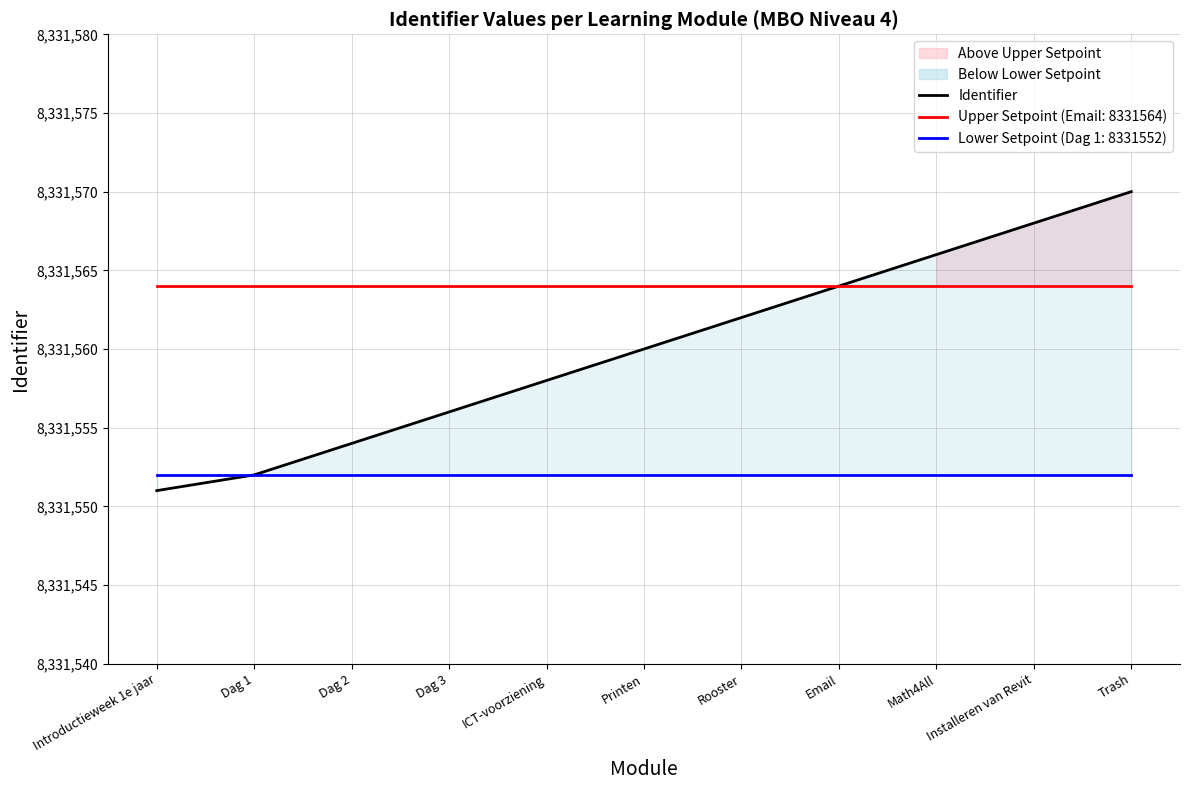

What is the difference between the maximum and minimum values?

19